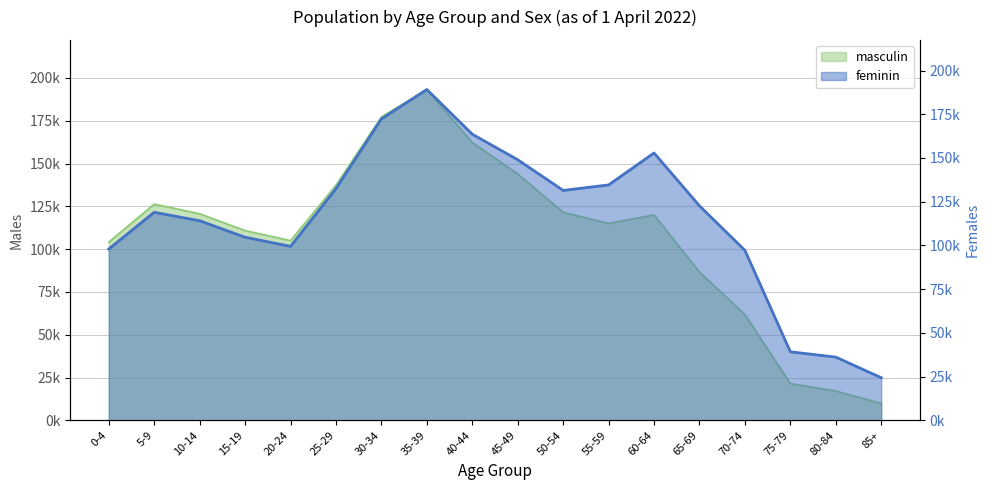

At which category does the chart reach its peak across all series?

35-39